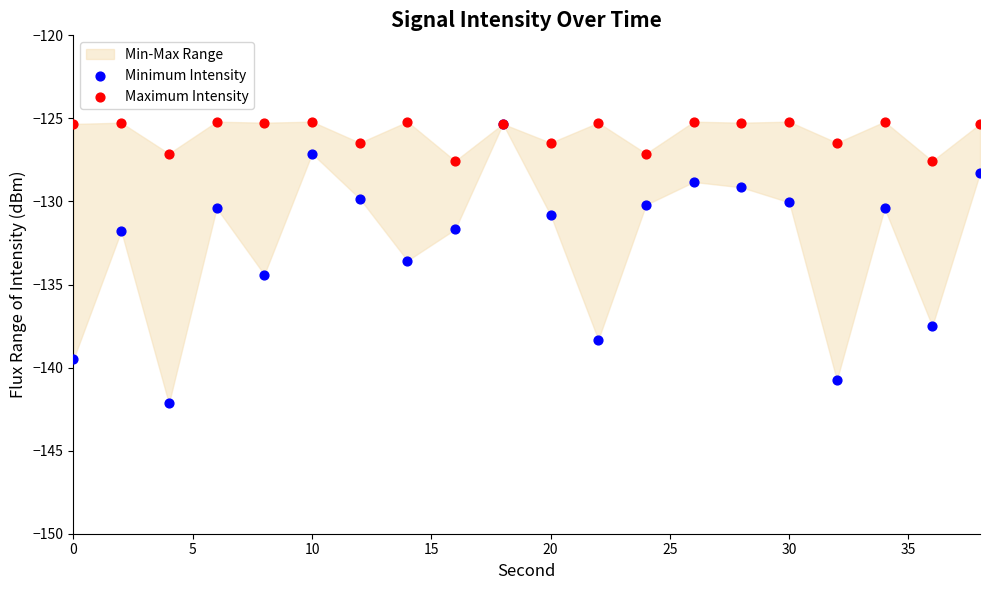

In the Minimum Intensity series, what Y value is closest to -133?

-133.6